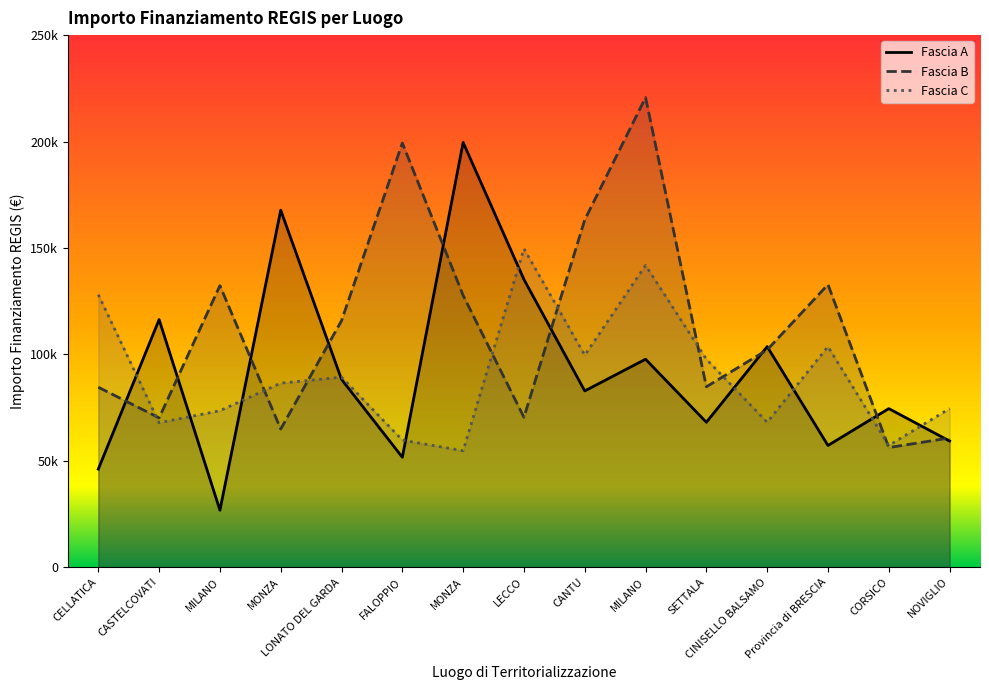

How many categories are shown in the chart?

15